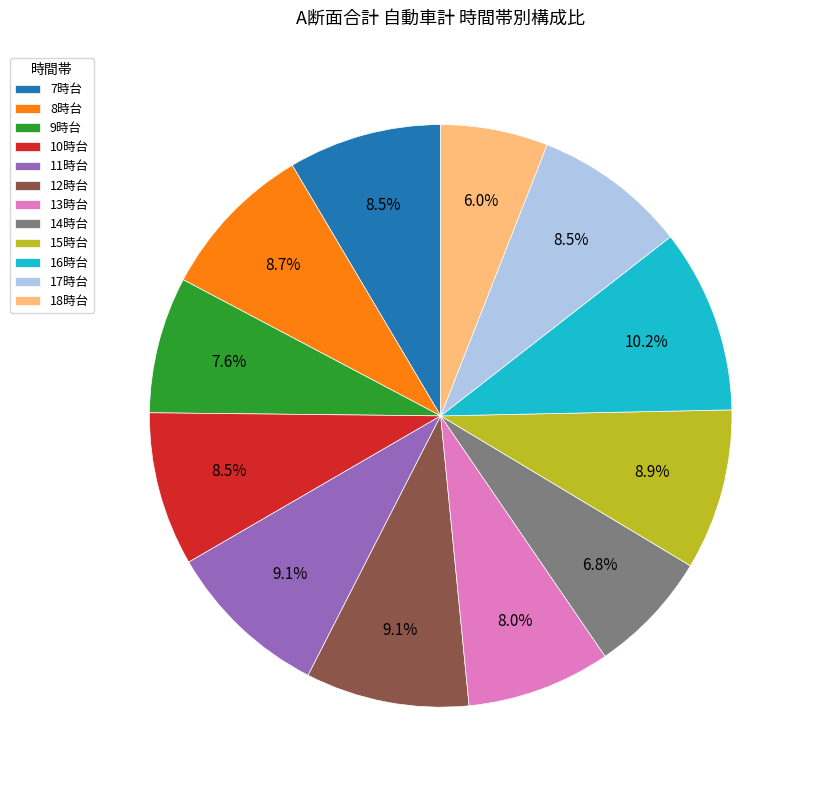

How many slices are in this pie chart?

12